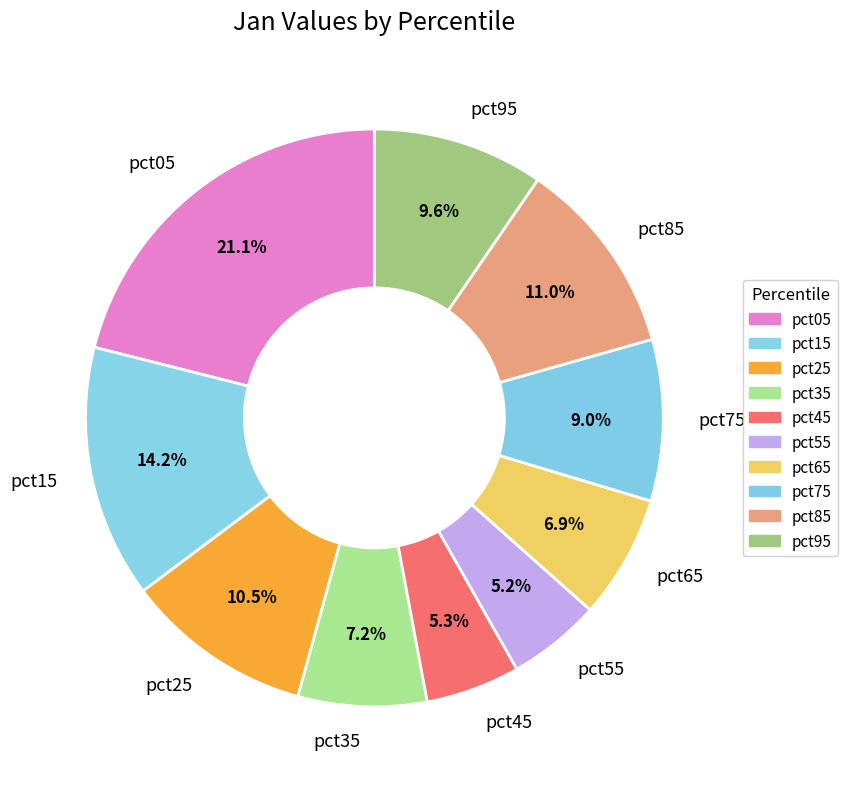

The pct55 slice represents 13% of the pie. True or false?

False